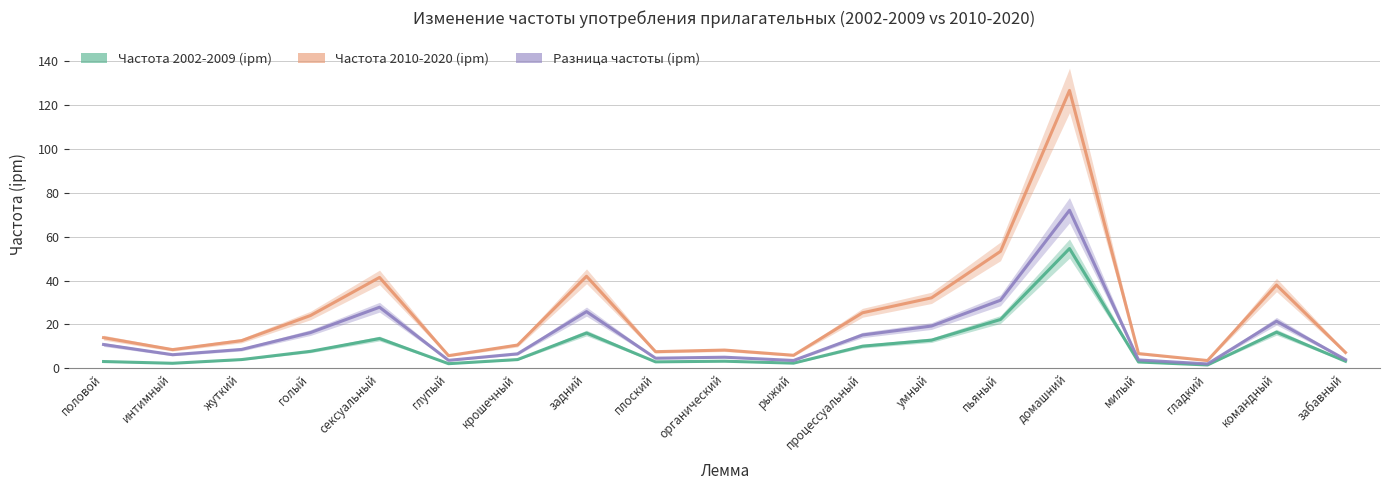

Which series changed the most between органический and рыжий?

Частота 2010-2020 (ipm)